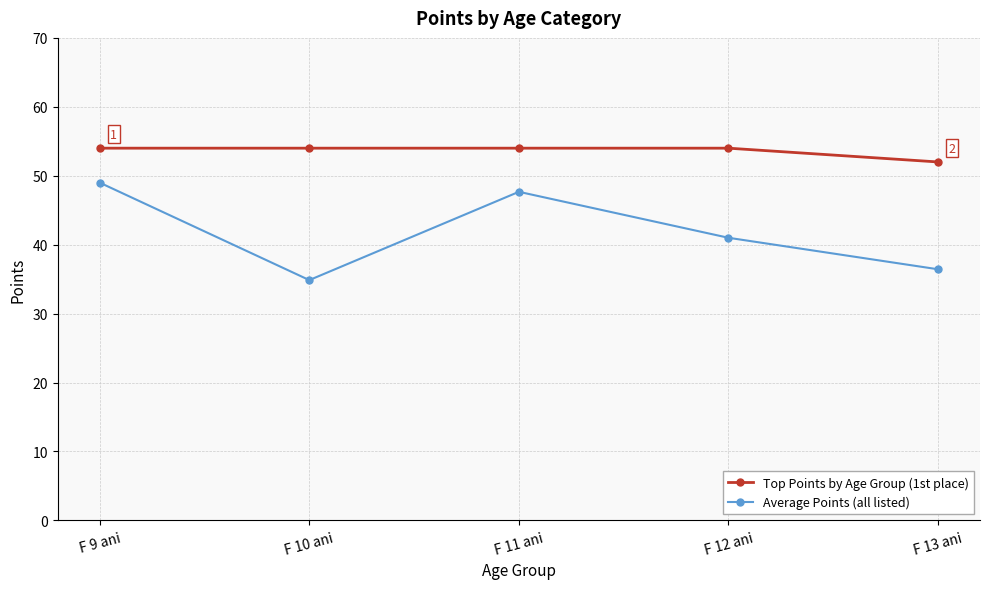

Is it true that Top Points by Age Group (1st place) equals 54.0 at F 11 ani?

True